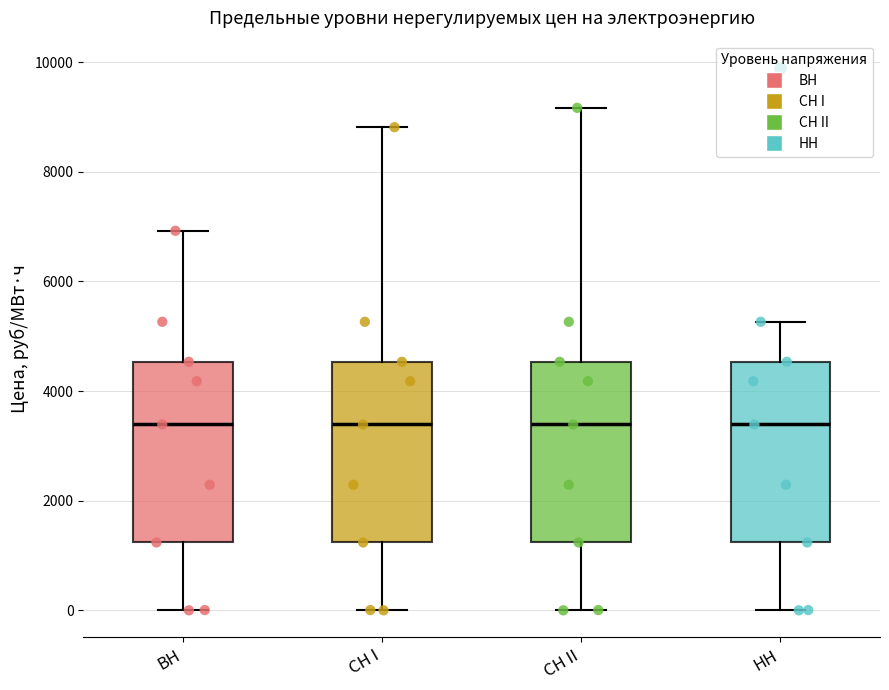

Reading left to right, transcribe this box plot: for each box, give where its median line is, the range the box spans, and where its two whiskers end, as read against the y-axis. The values are not printed on the chart, so give them approximately, as read against the axis.

BH: median 3400, box 1200 to 4600, whiskers 0 to 7000
CH I: median 3400, box 1200 to 4600, whiskers 0 to 8800
CH II: median 3400, box 1200 to 4600, whiskers 0 to 9200
HH: median 3400, box 1200 to 4600, whiskers 0 to 5200